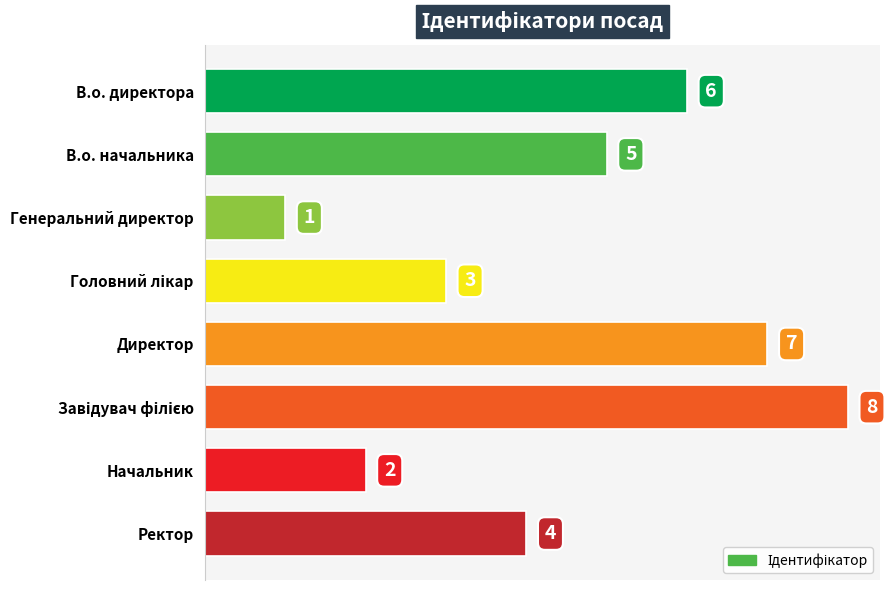

Reading top to bottom, extract all data points from this chart.

6	5	1	3	7	8	2	4